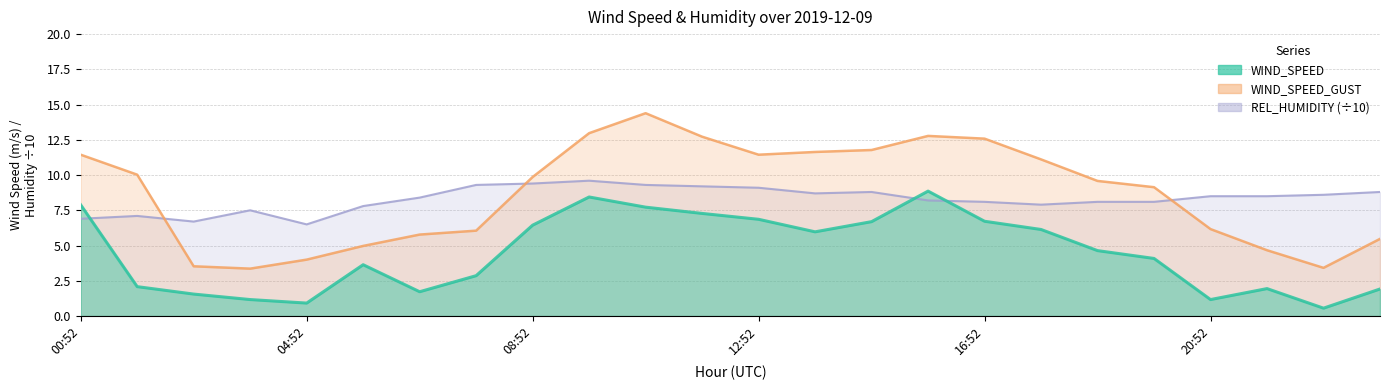

How many interior local peaks does the WIND_SPEED series have?

4